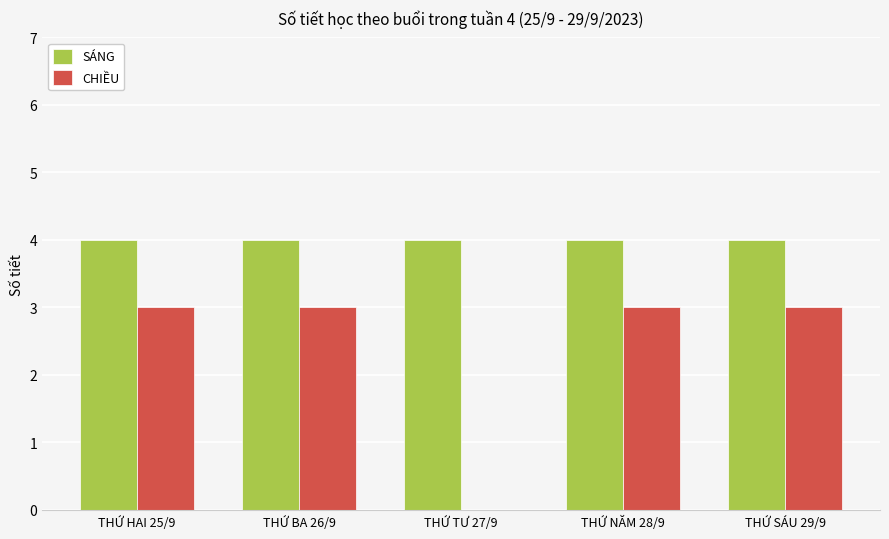

What is the sum of the CHIỀU values at THỨ NĂM 28/9 and THỨ TƯ 27/9?

3